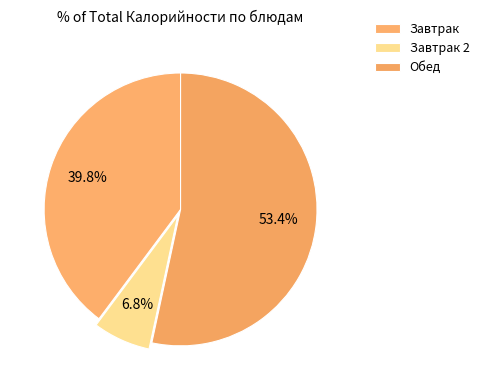

Count the number of slices in the pie.

3